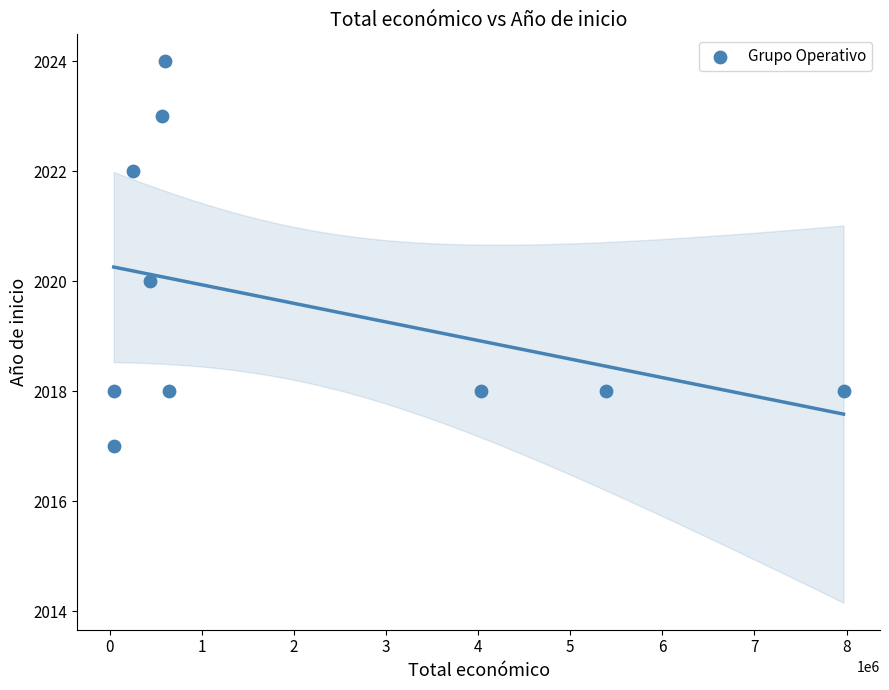

What is the range of X values (max minus min)?

7925341